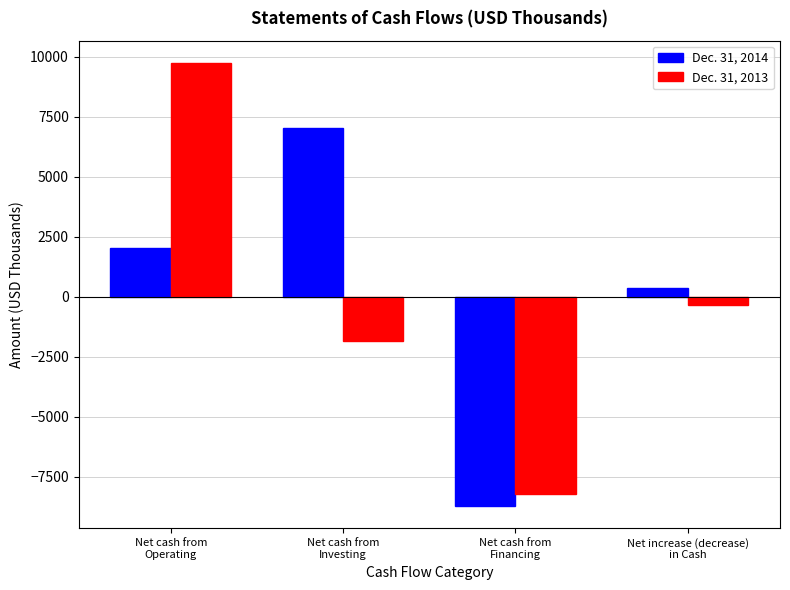

What is the approximate value of Dec. 31, 2014 at Net cash from
Investing, to the nearest 50?

7050